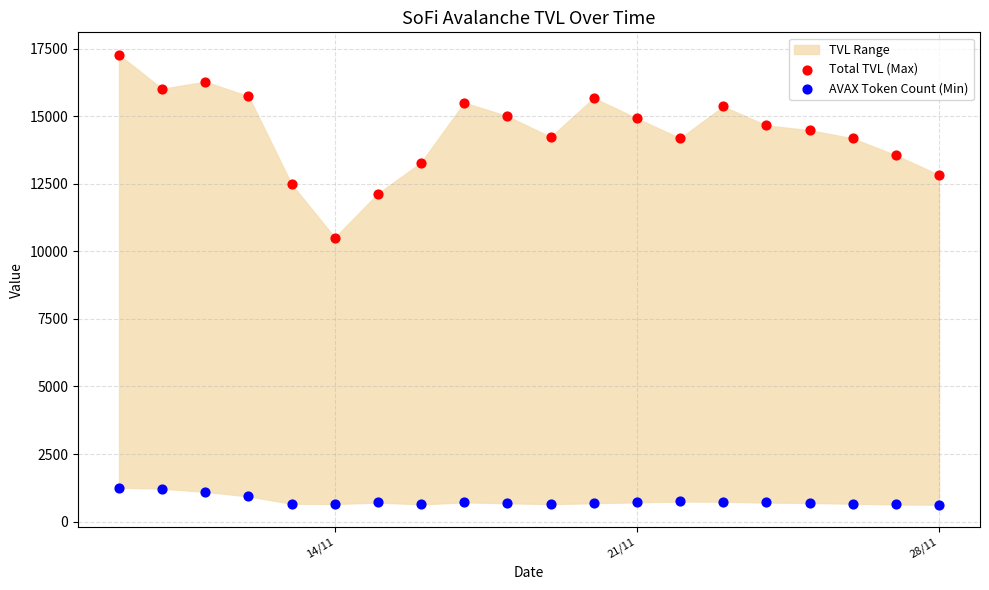

Across all series, what Y value is closest to 8947?

10504.8